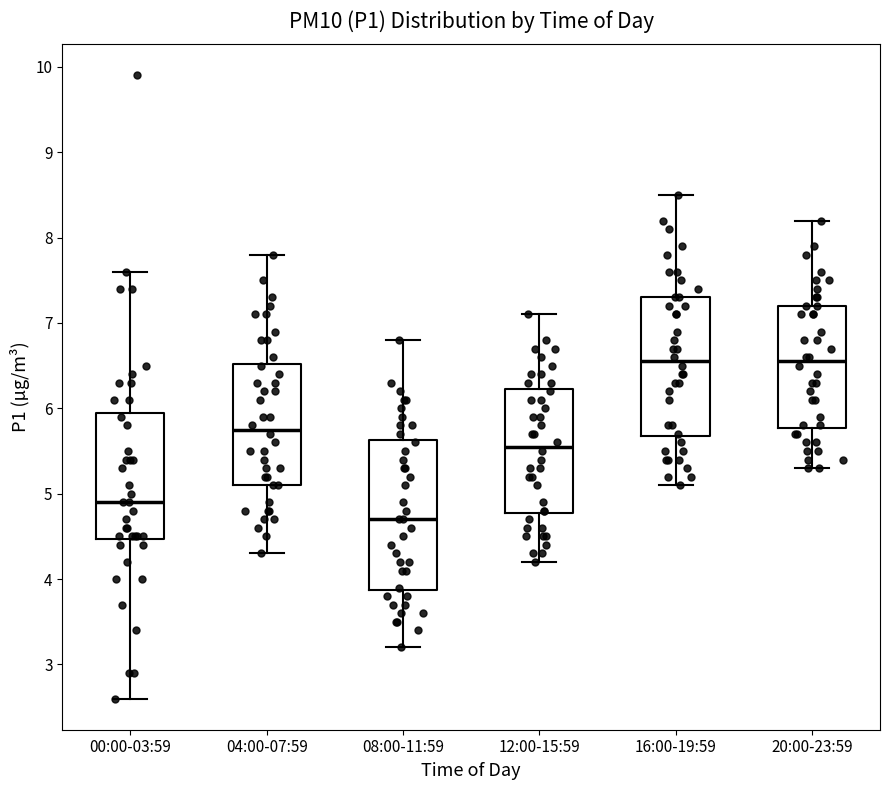

Comparing the boxes themselves (not the whiskers), which one is the tallest?

08:00-11:59